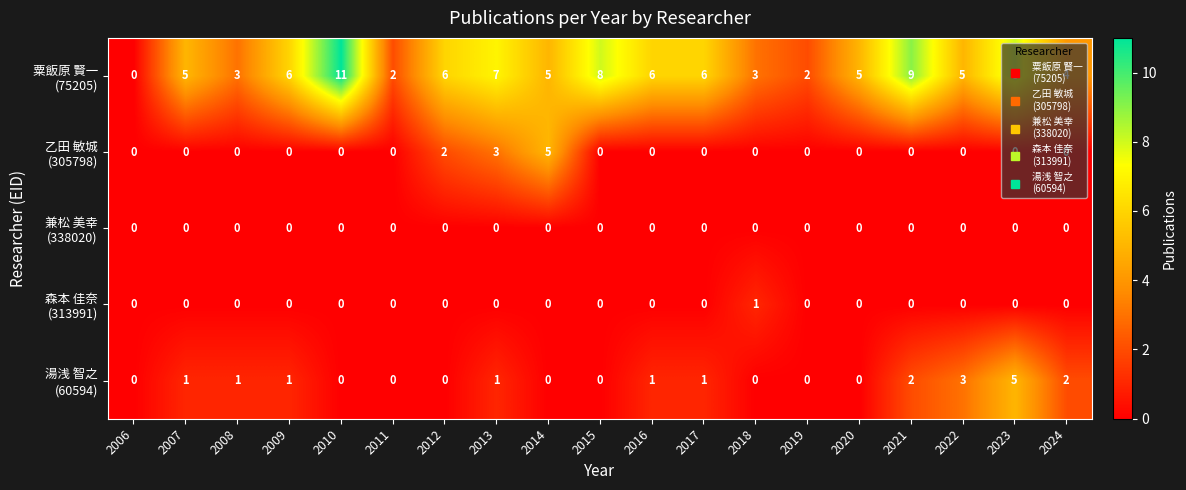

What is the greatest value displayed?

11